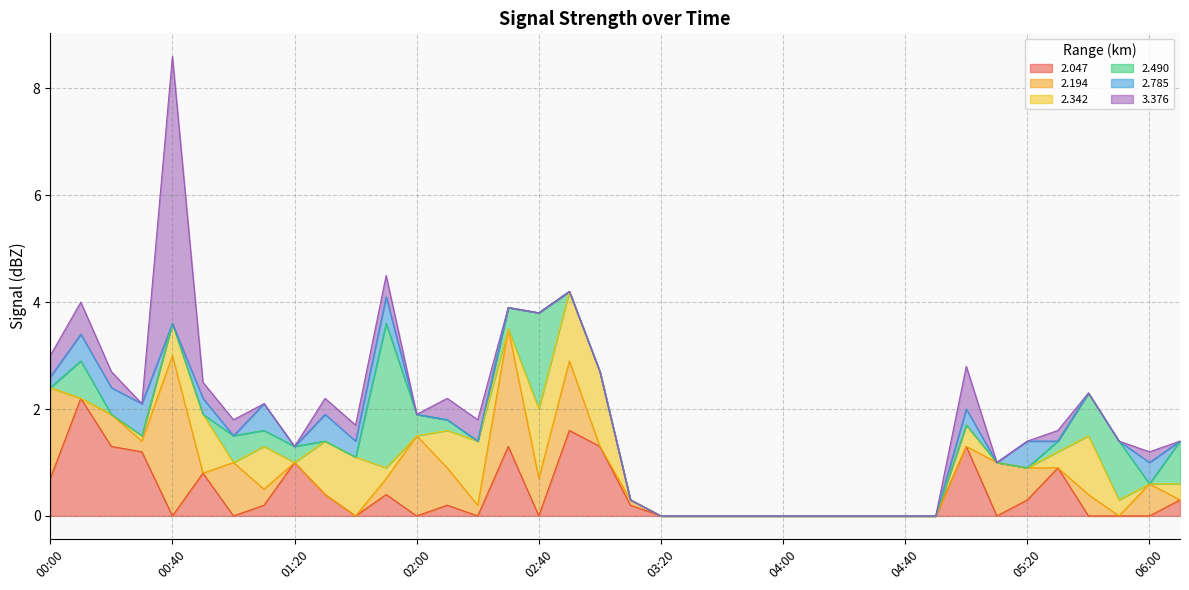

True or false:   2.785 and   2.490 cross at least once.

True